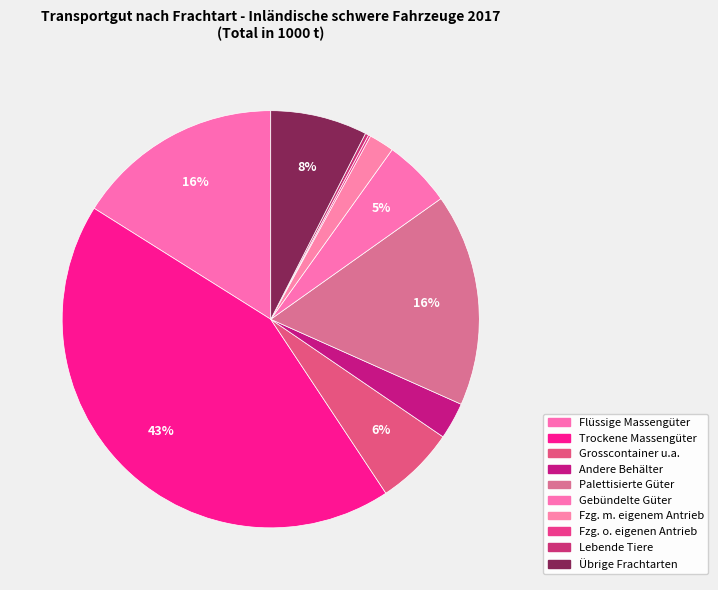

Which category has the smallest portion of the pie?

Transport von Fahrzeugen ohne eigenen Antrieb